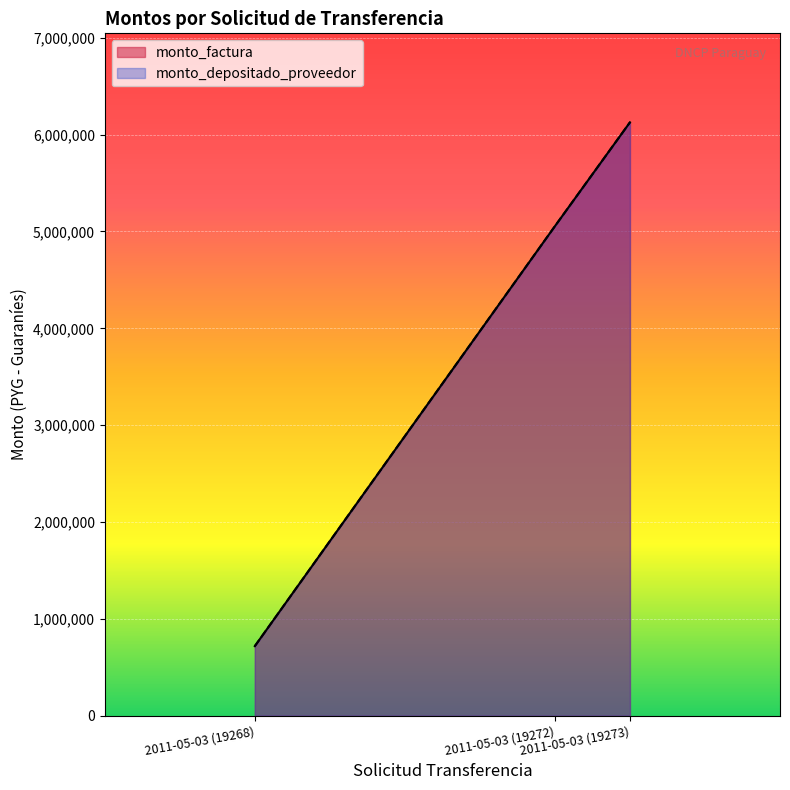

What is the label of the 3rd point from the left?

2011-05-03 (19273)